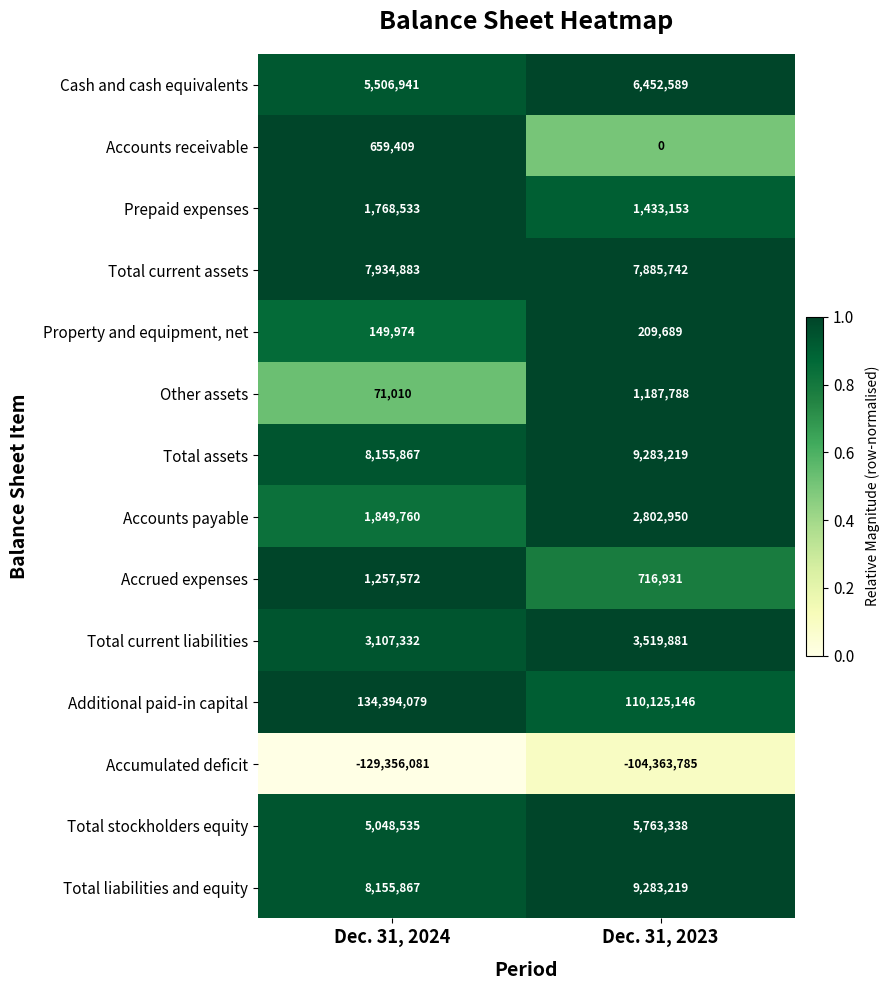

What value does the Total current liabilities series have at Dec. 31, 2023, to the nearest 50?

3519900